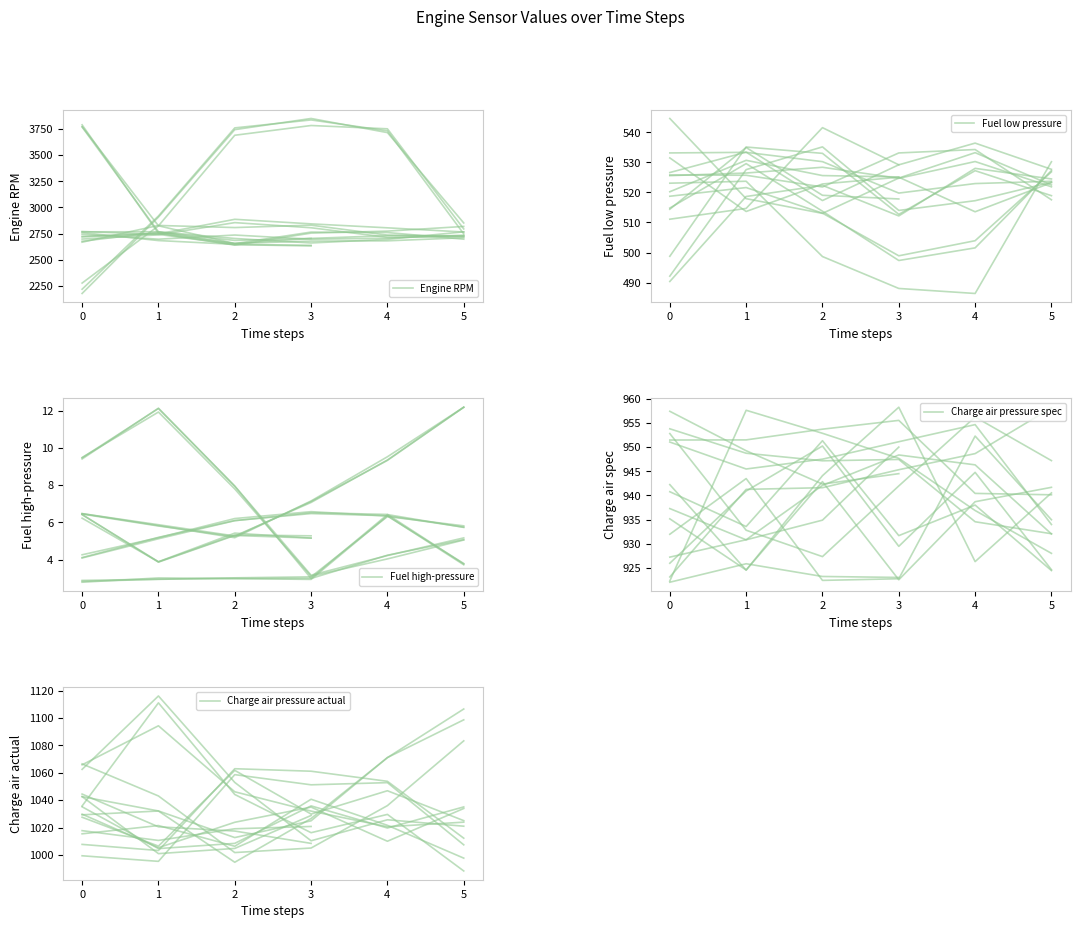

What are all the series names shown in the legend?

Engine RPM, Fuel low pressure, Fuel high-pressure, Charge air pressure spec, Charge air pressure actual